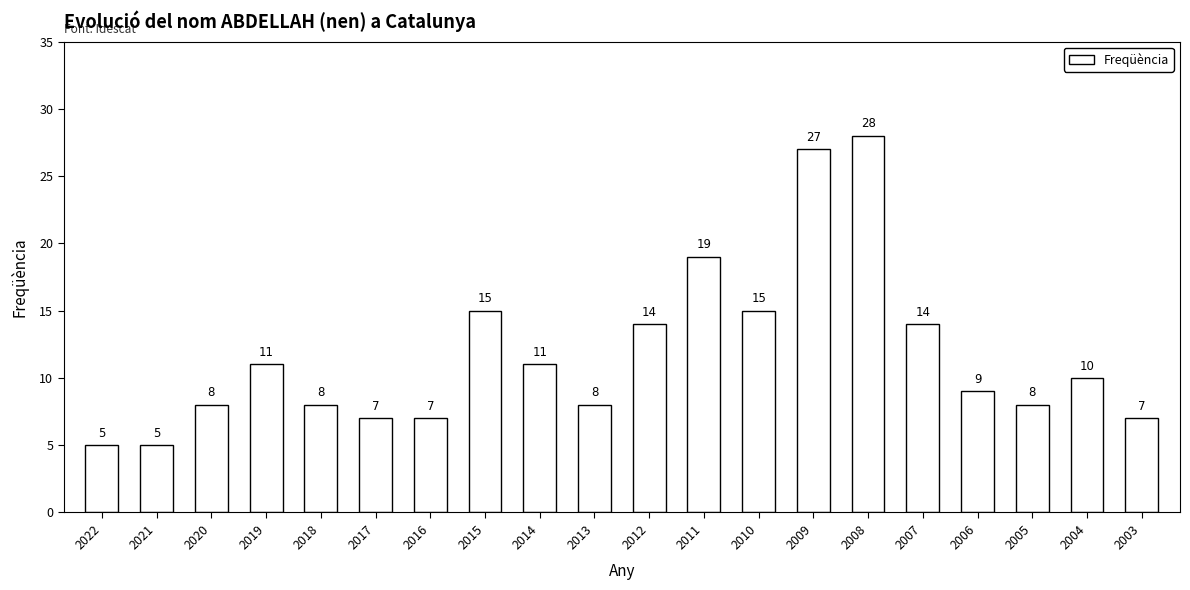

How many data points are less than 10?

10